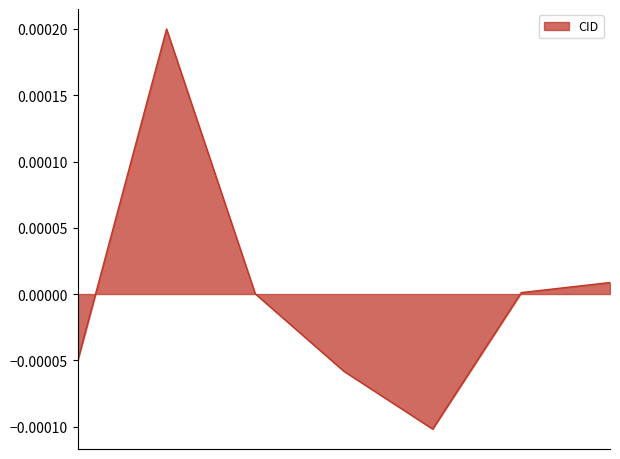

How many interior local peaks (higher than both neighbors) does the data have?

1